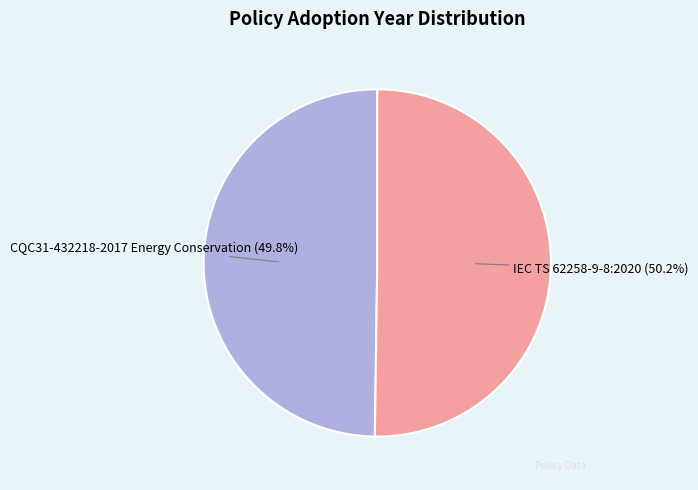

Is there any slice that represents more than half of the pie?

Yes